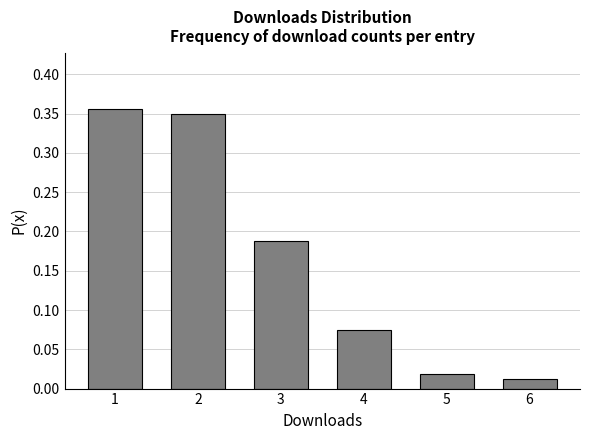

True or false: the data shows 0.1 at 2.

False